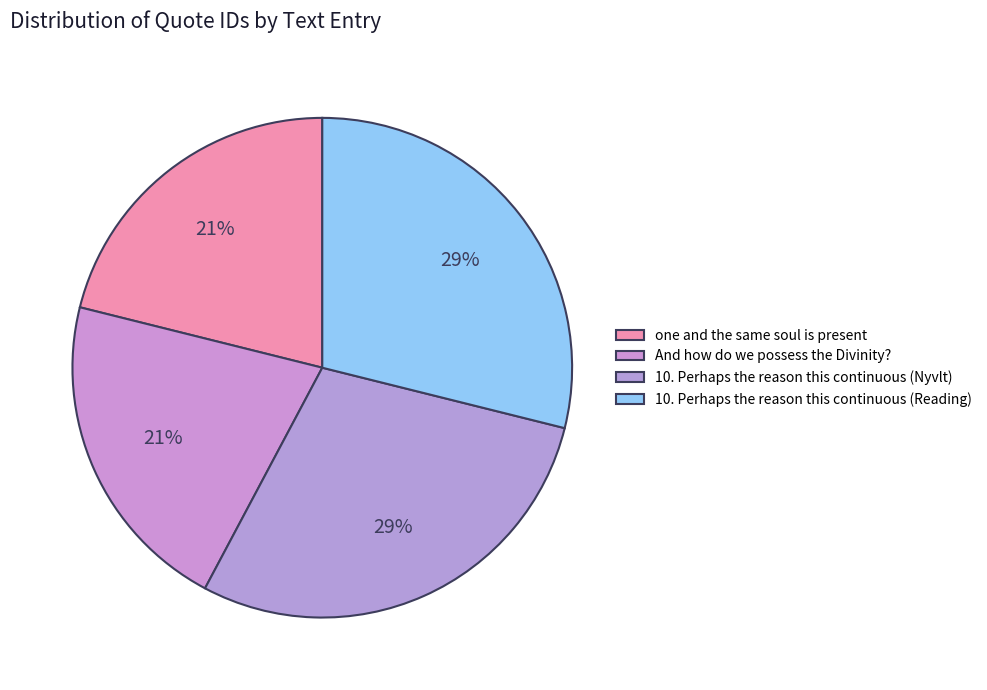

To the nearest percent, what is the average slice percentage?

25%